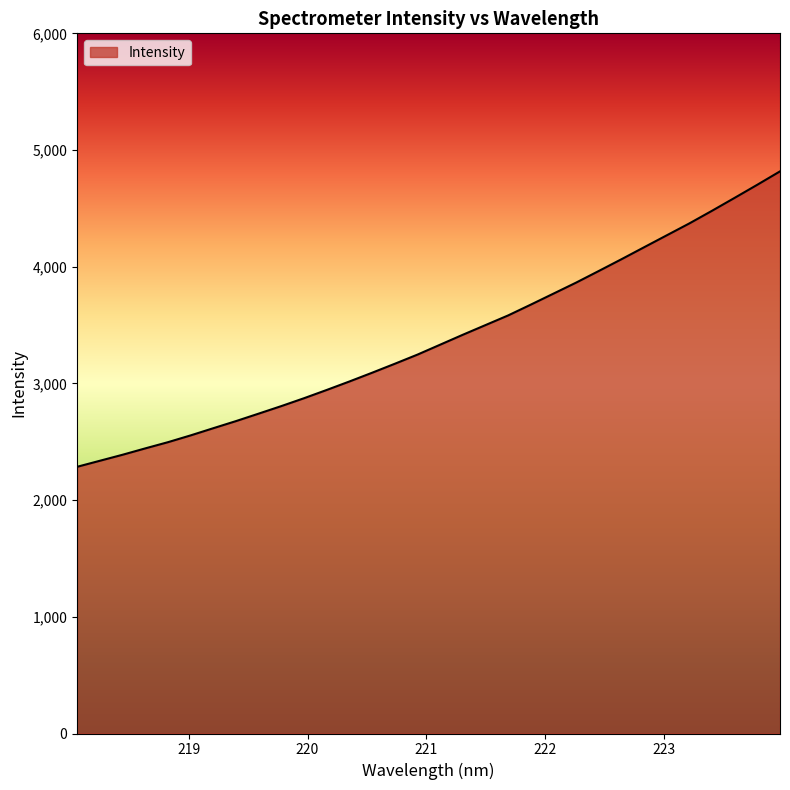

What is the maximum value shown in the chart?

4817.2